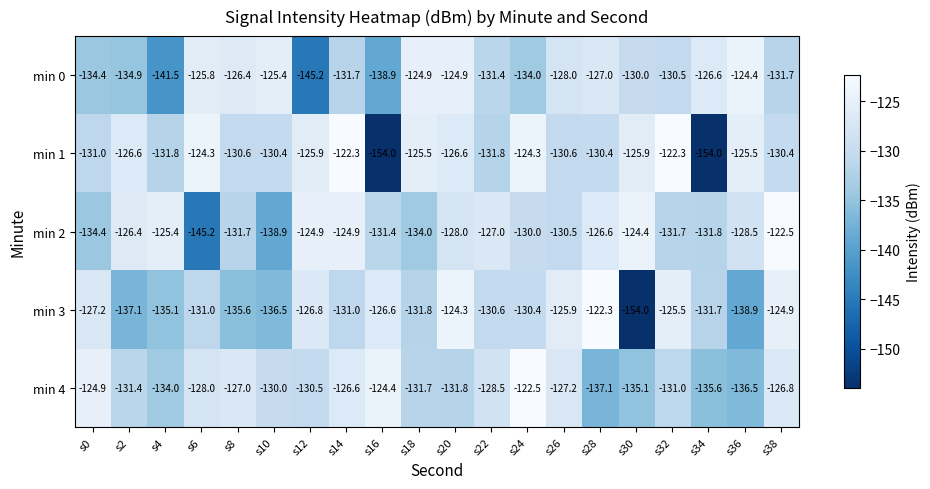

What is the highest value of the min 1 series?

-122.3